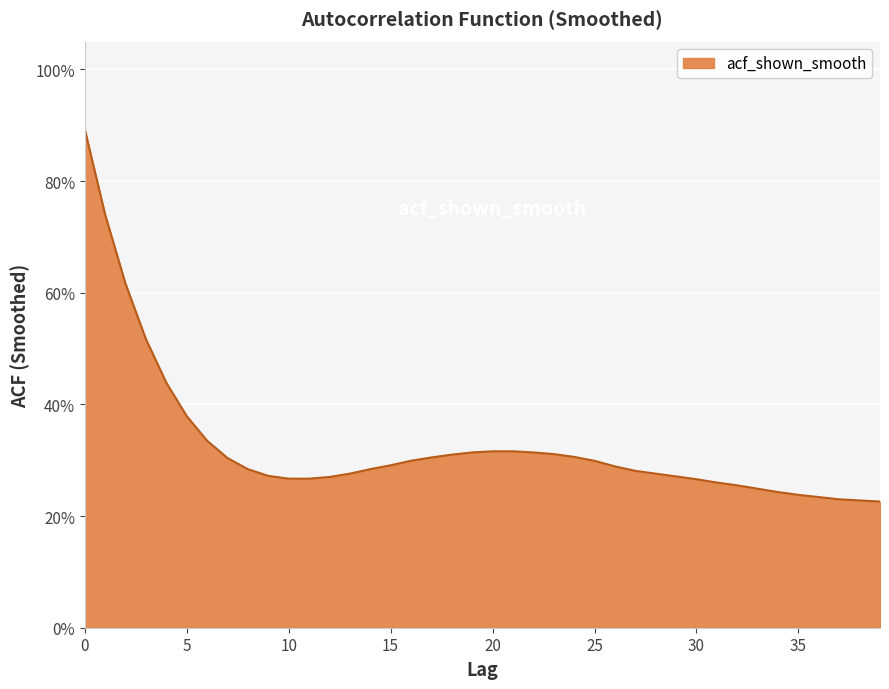

Rank the categories by value from lowest to highest.

39, 38, 37, 36, 35, 34, 33, 32, 31, 30, 10, 11, 12, 29, 9, 13, 28, 27, 8, 14, 26, 15, 16, 25, 7, 17, 24, 18, 23, 19, 22, 20, 21, 6, 5, 4, 3, 2, 1, 0